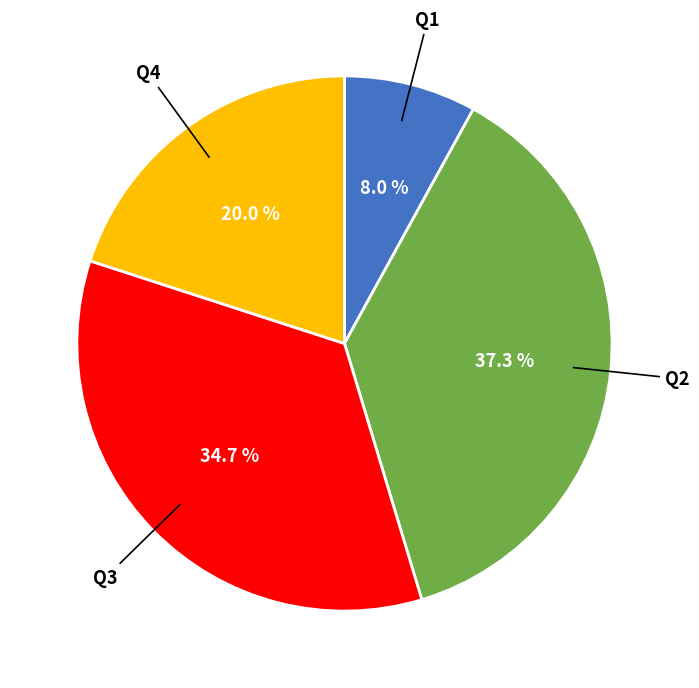

Is there any slice that represents more than half of the pie?

No